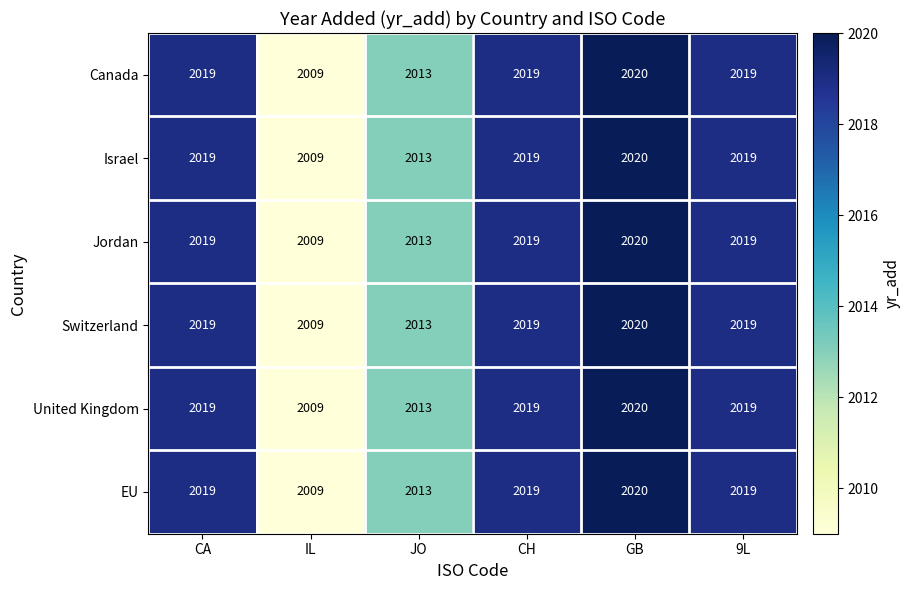

What is the sum of the EU values at JO and IL?

4022